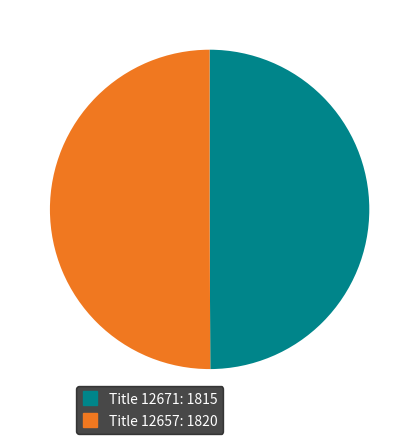

To the nearest percent, what is the average slice percentage?

50%